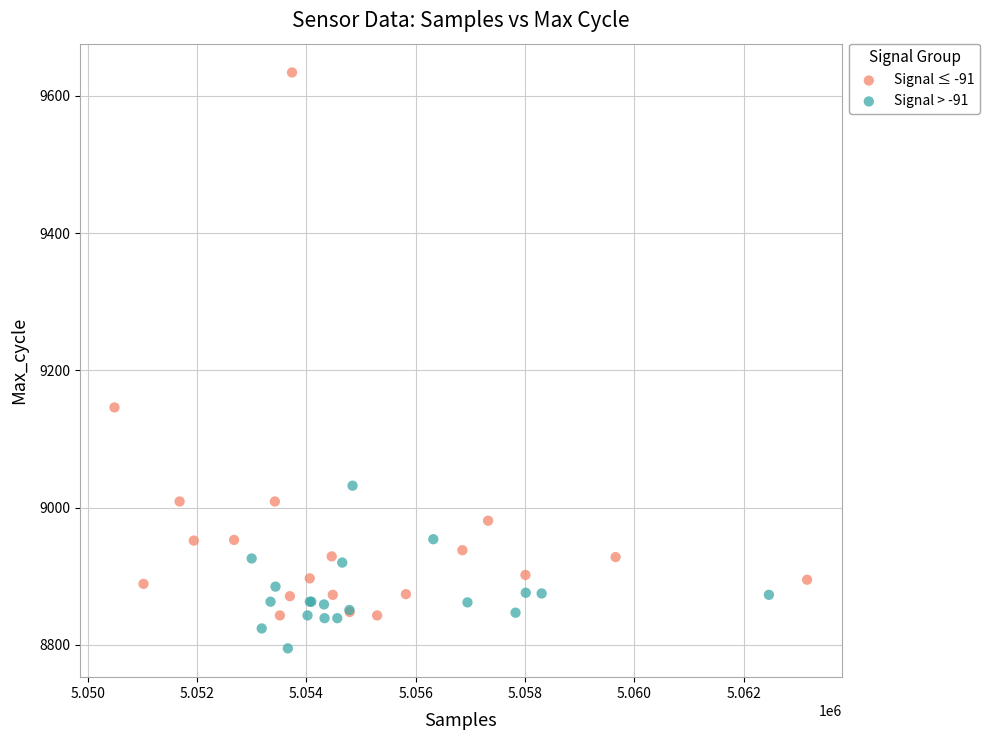

Which series contains the lowest Y value?

Signal > -91